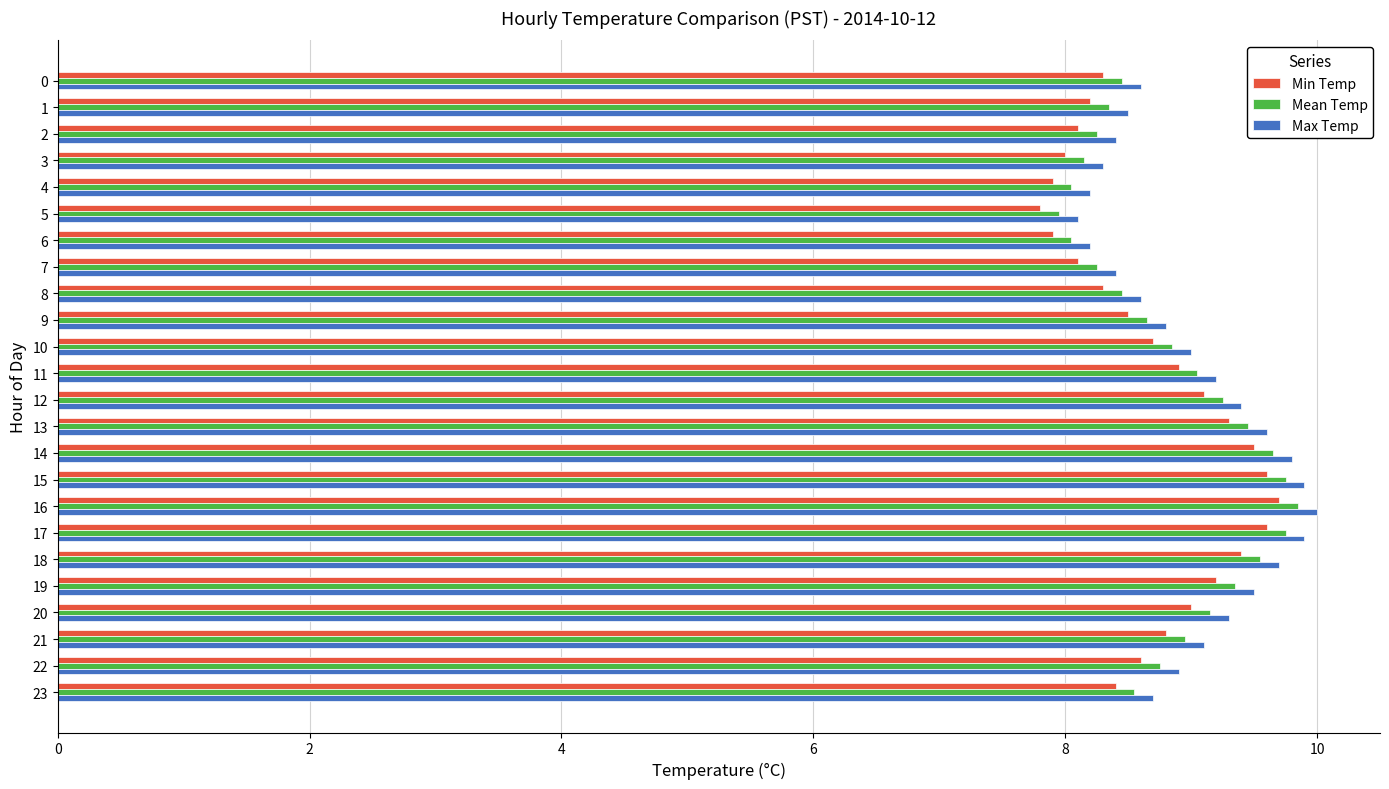

What is the difference between the maximum and minimum values in the Max Temp series?

1.9